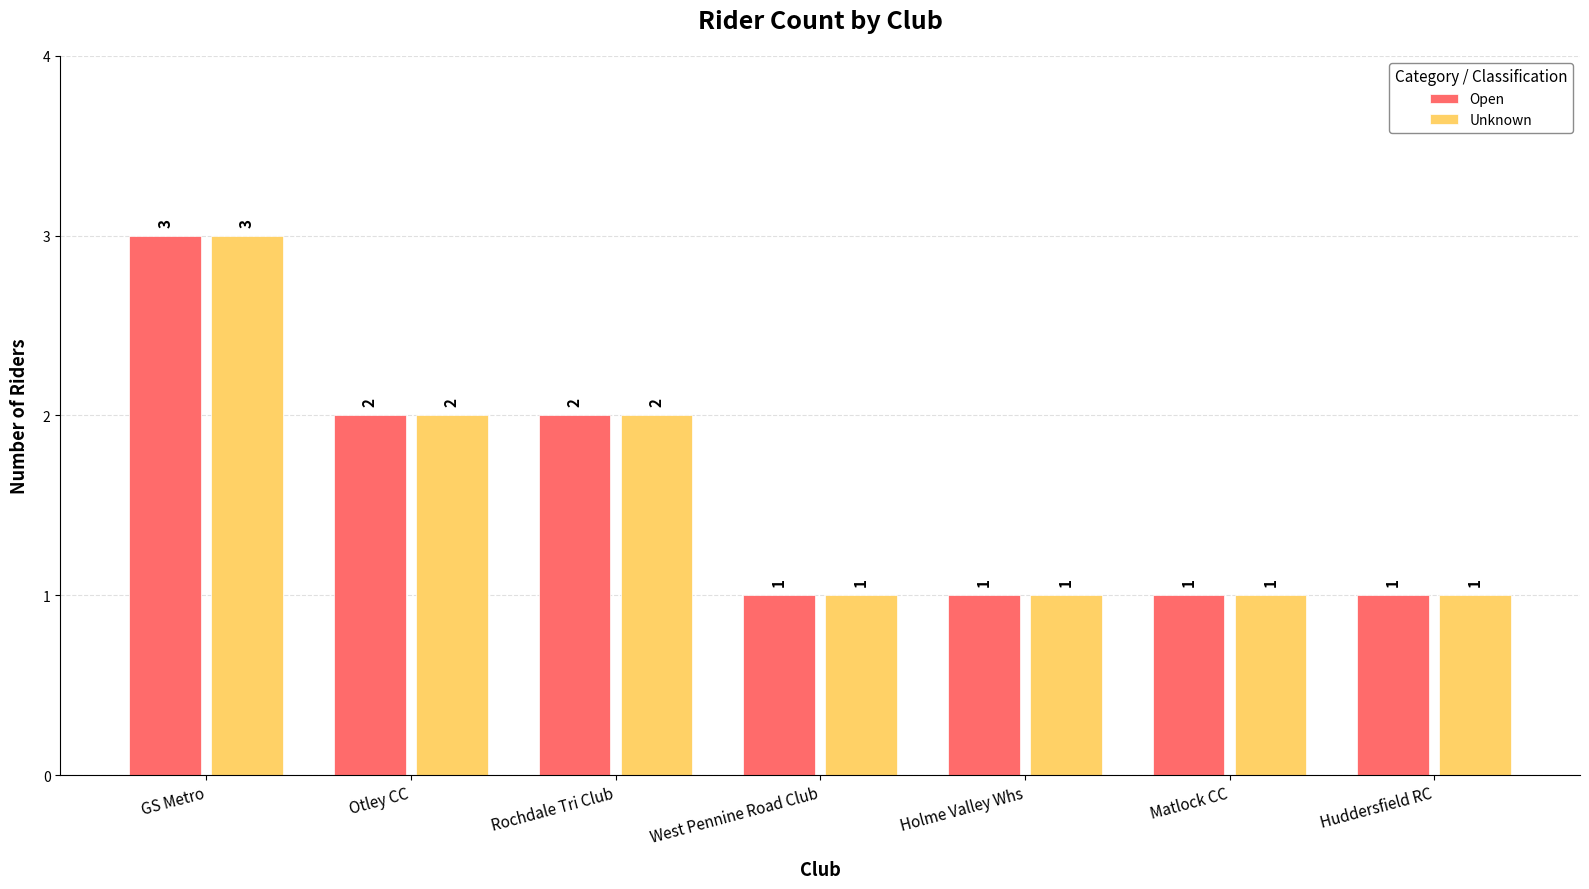

At which category is the sum across all series the highest?

GS Metro